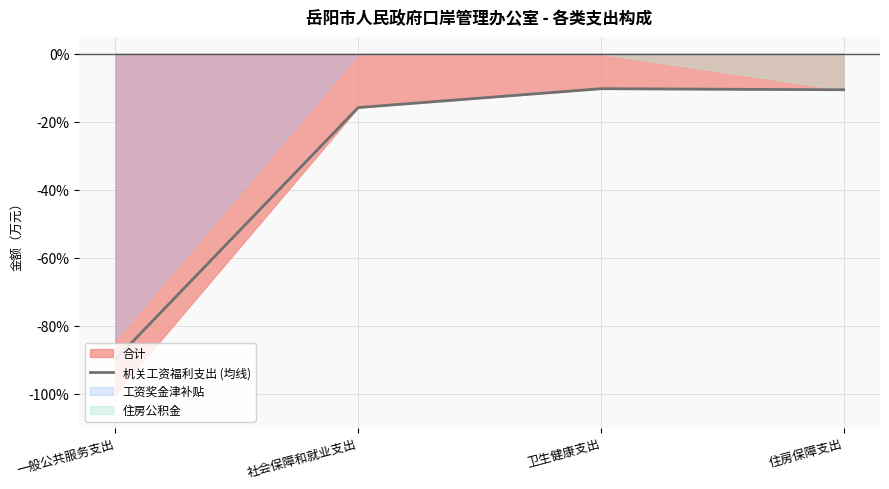

What position from the left is 社会保障和就业支出?

2